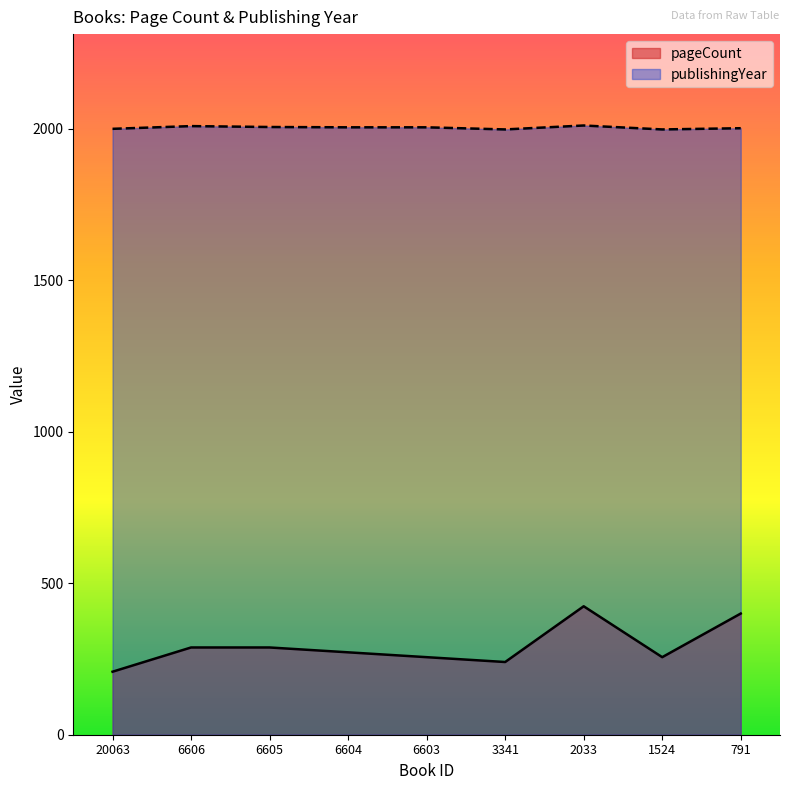

What is the sum of all pageCount values?

2632